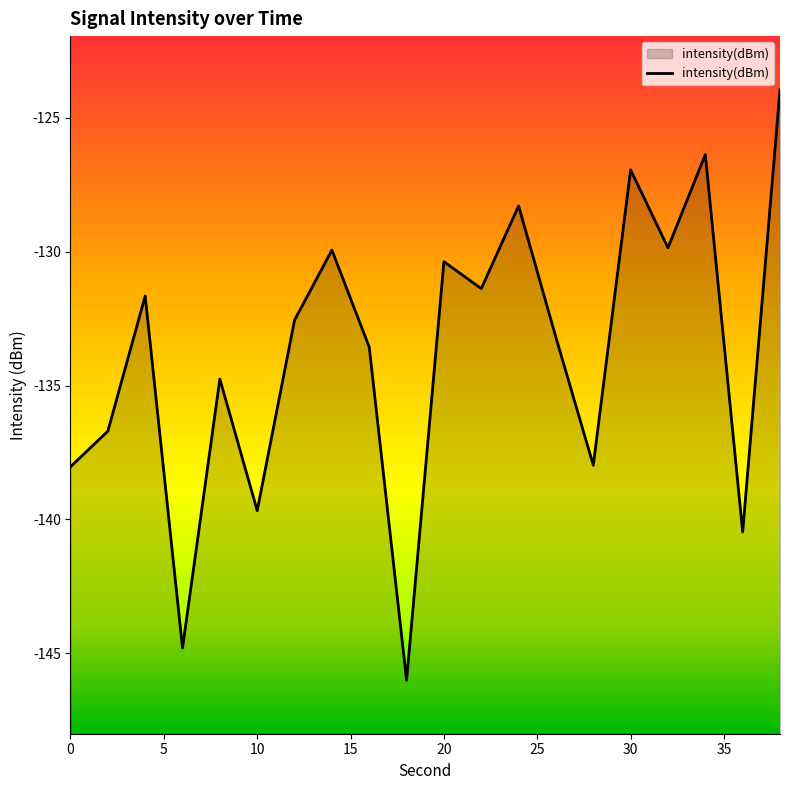

What is the difference between the maximum and minimum values?

22.1